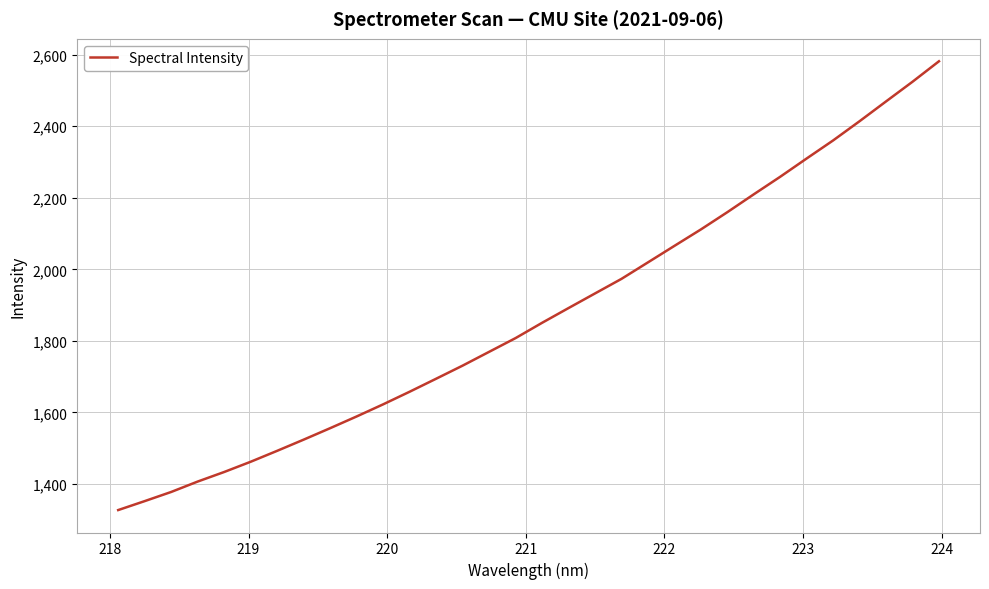

Count the number of categories in the chart.

32